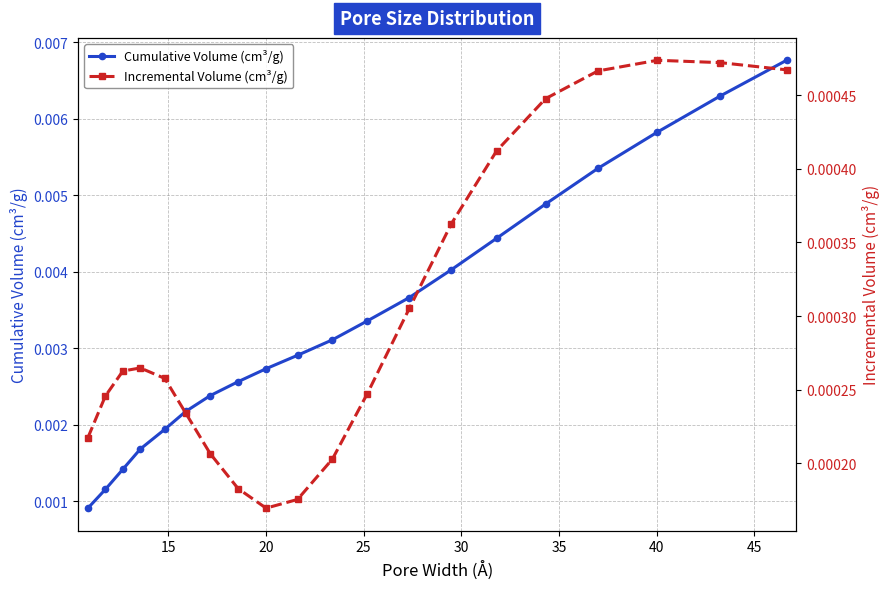

How many Cumulative Volume (cm³/g) values are between 0 and 1?

20